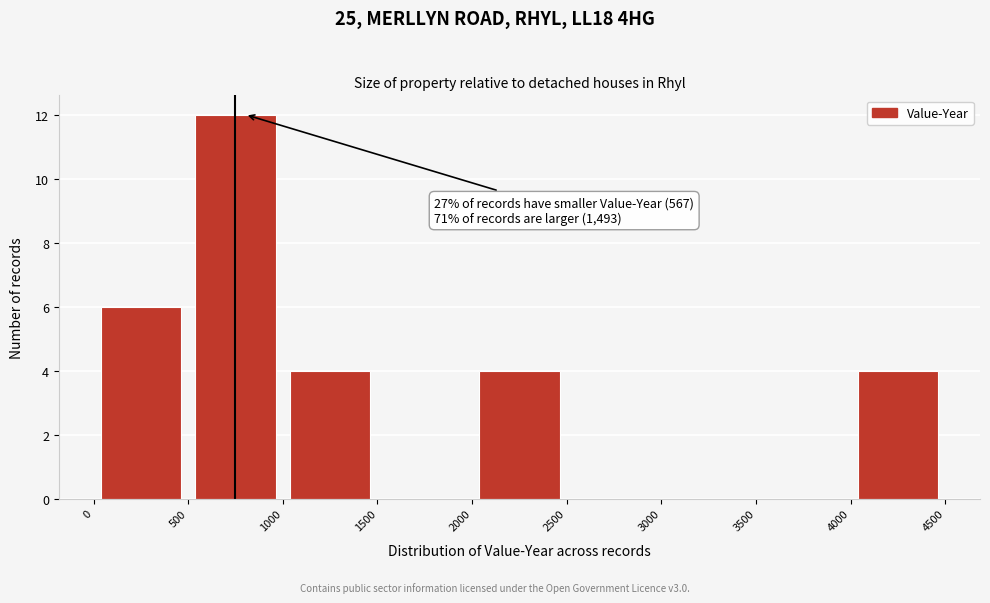

Which range on the x-axis has the tallest bar?

500 to 1000